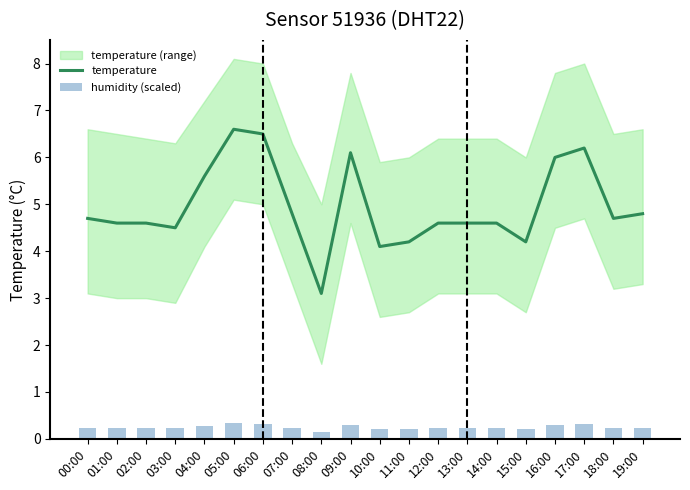

What is the label of the 11th bar from the left?

10:00